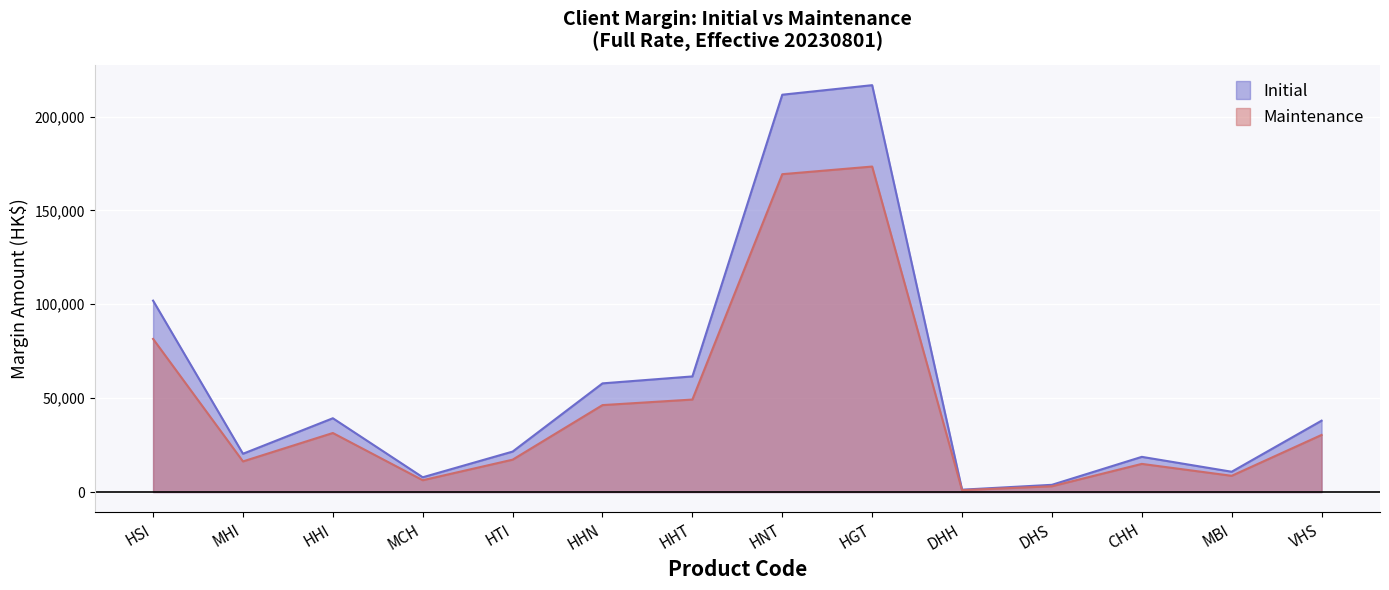

At which category does Maintenance reach its first local peak?

HHI